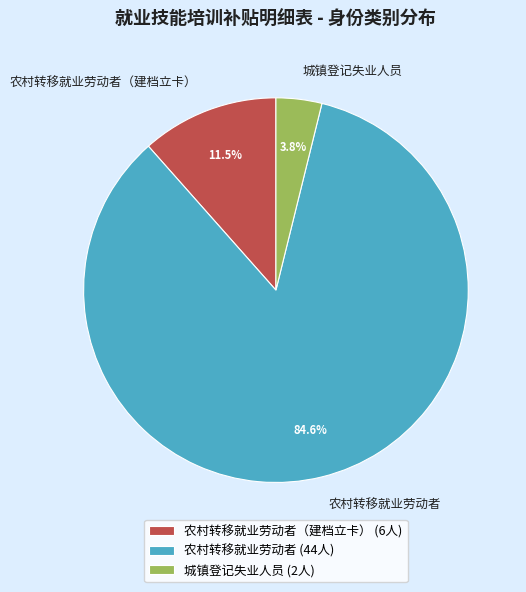

Does 农村转移就业劳动者 represent more than half of the total?

Yes